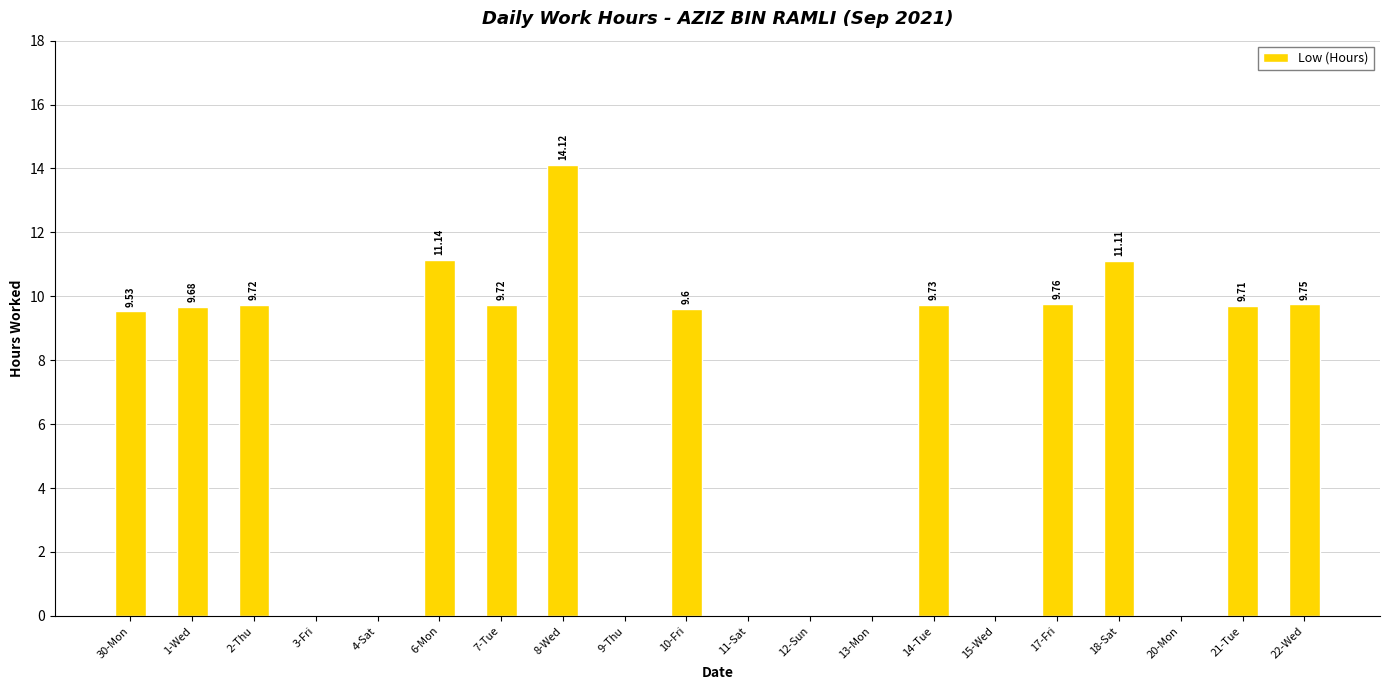

What is the sum of the values at 18-Sat and 2-Thu?

20.8